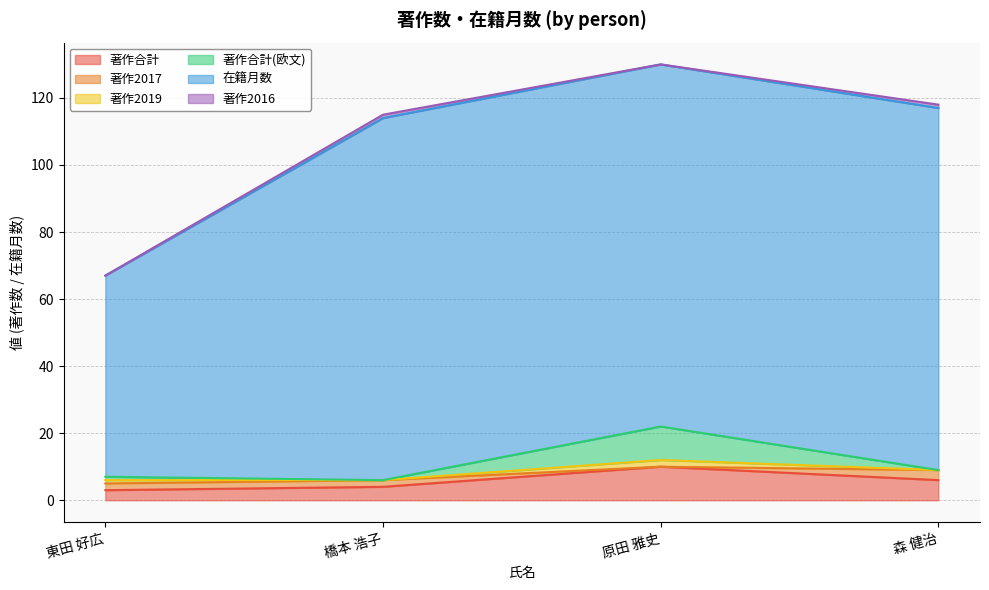

Read the 在籍月数 value at 森 健治.

108